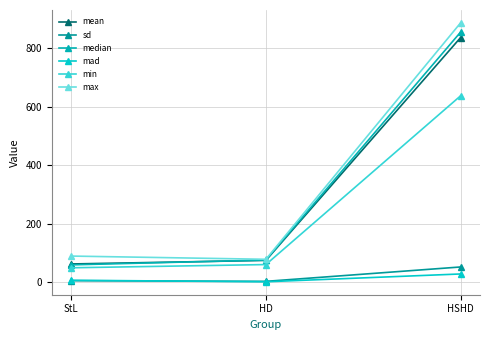

What is the difference between the maximum and minimum values in the mean series?

772.7